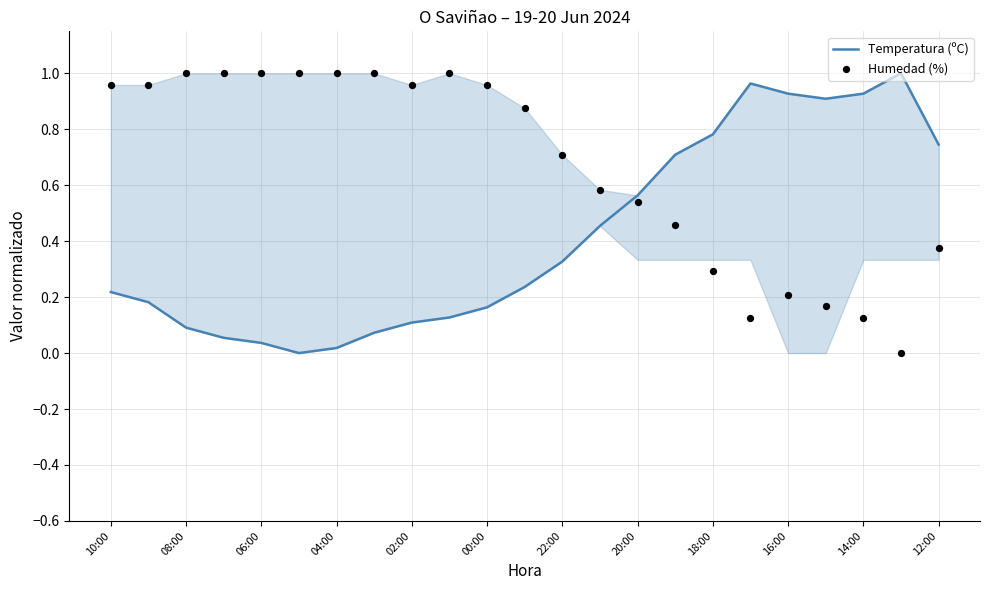

At which category is the sum across all series the highest?

10:00